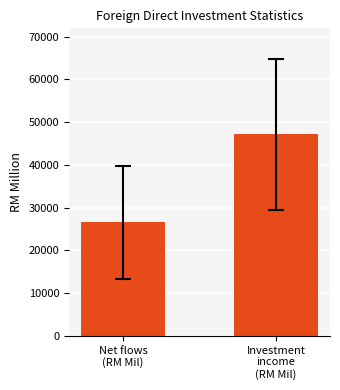

What is the label of the 2nd bar from the left?

Investment
income
(RM Mil)